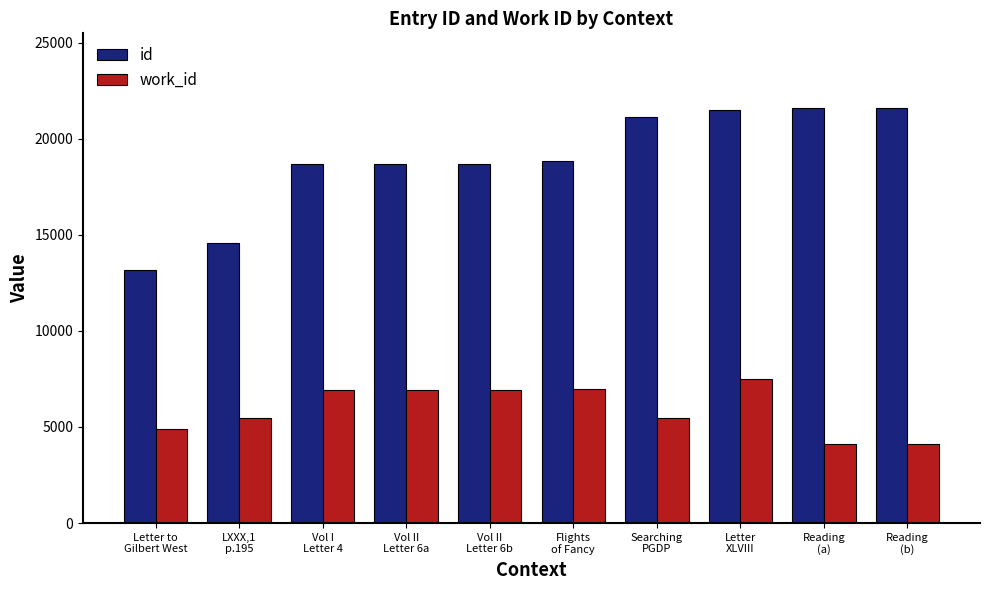

What is the lowest value of the work_id series?

4103